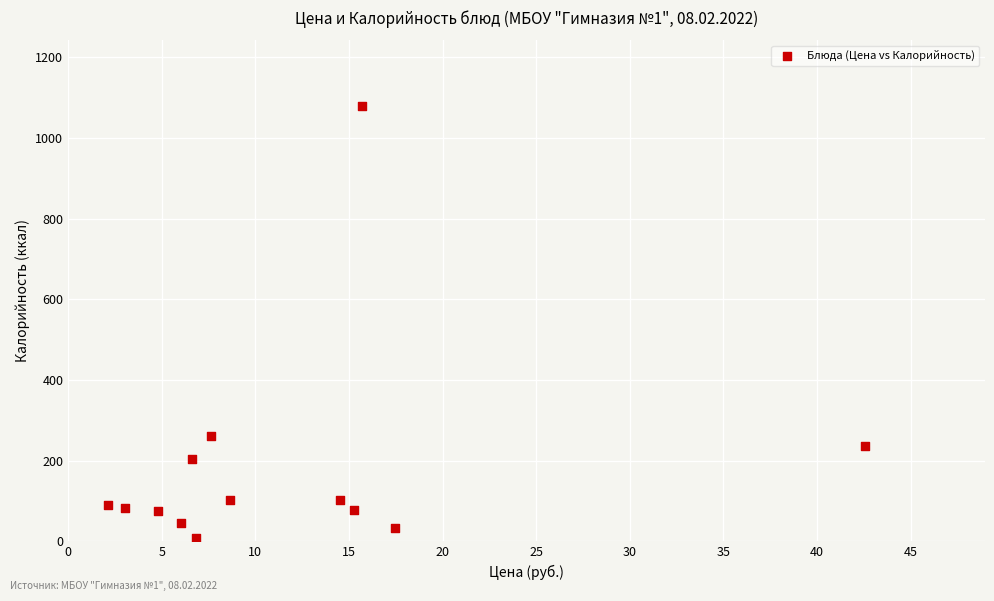

What Y value in the scatter plot is closest to 544?

262.0